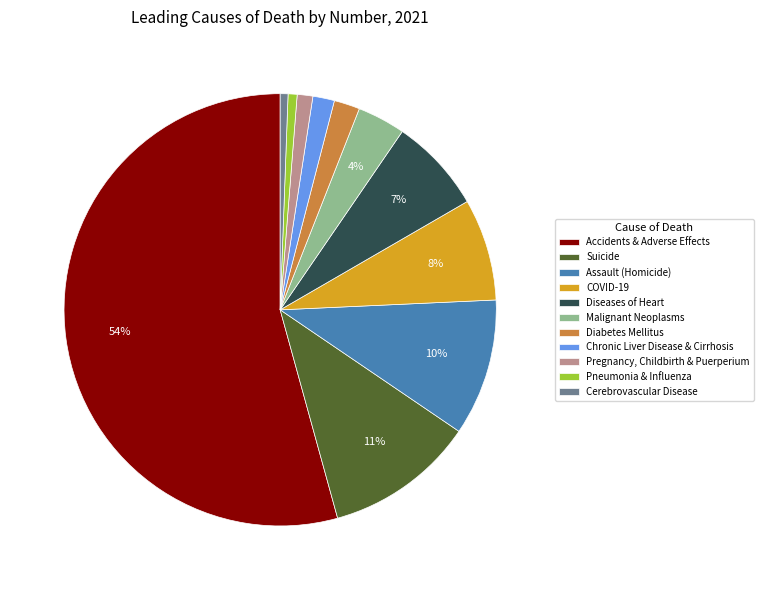

What percentage is the Cerebrovascular Disease slice, to the nearest percent?

1%